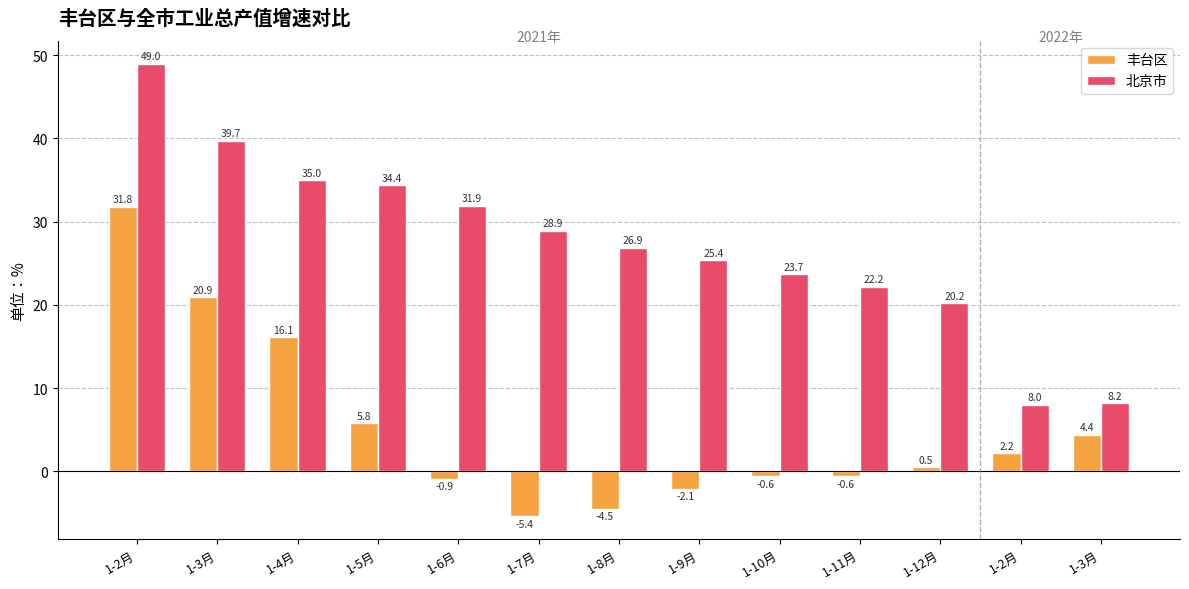

How many values in 丰台区 are above zero?

7